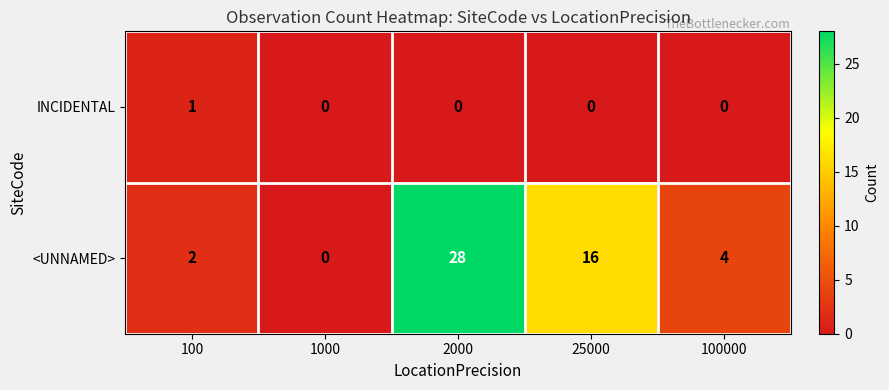

The INCIDENTAL series shows 0 at 1000. True or false?

True